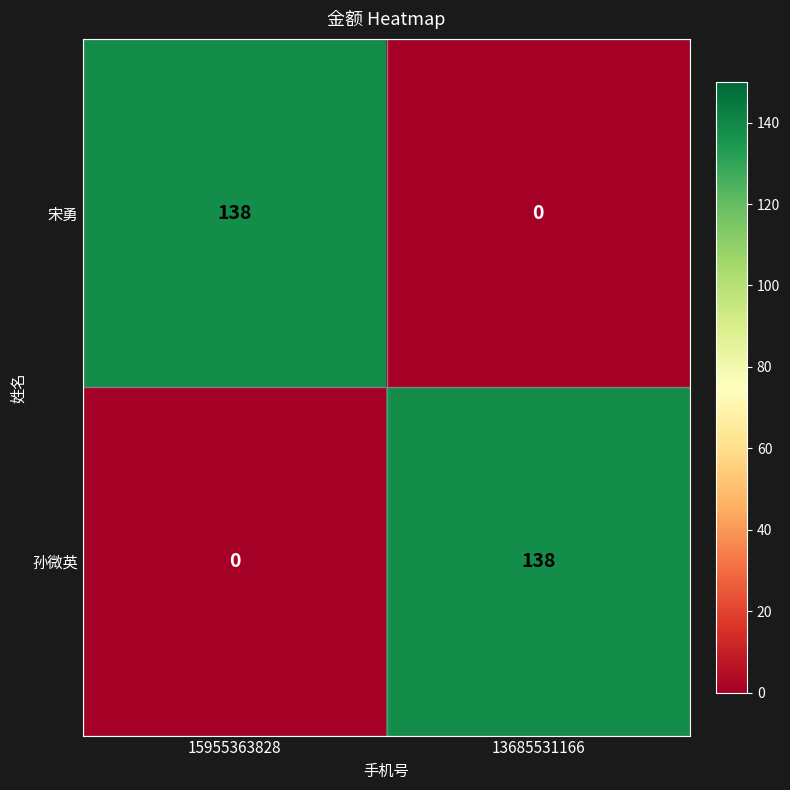

What is the average value of the 孙微英 series?

69